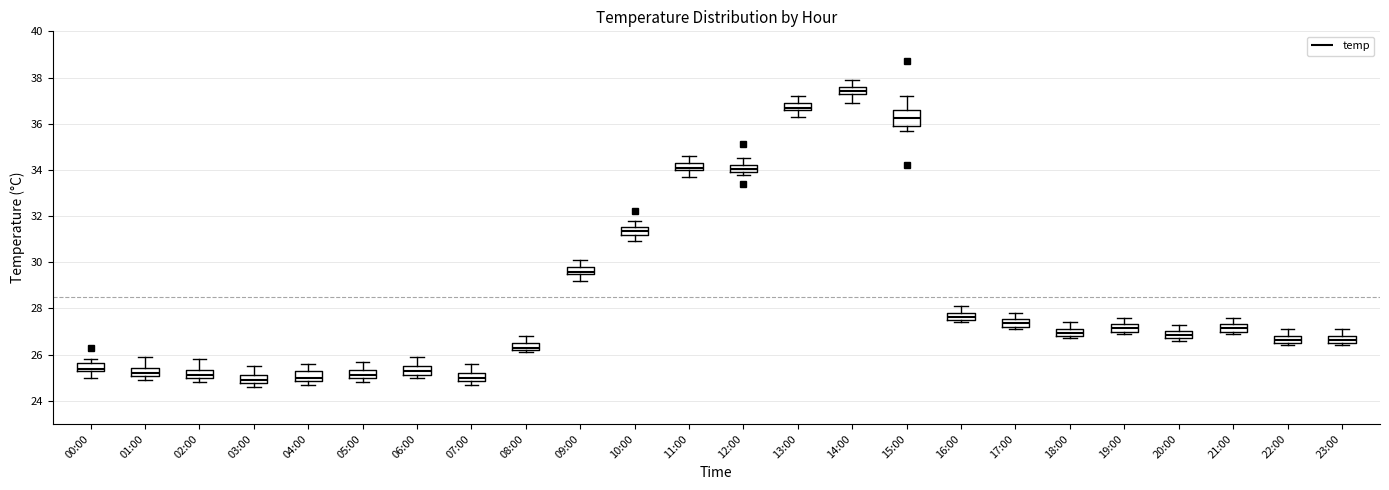

Which box's median line is the highest?

14:00